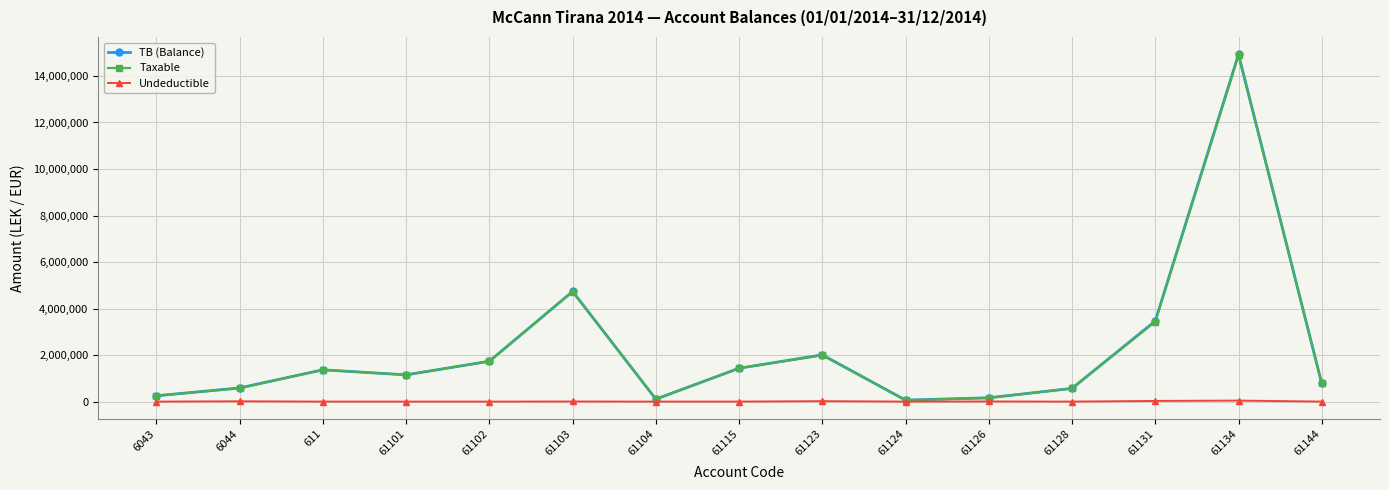

What is the value of the Taxable point at the 6th from the left?

4731146.9